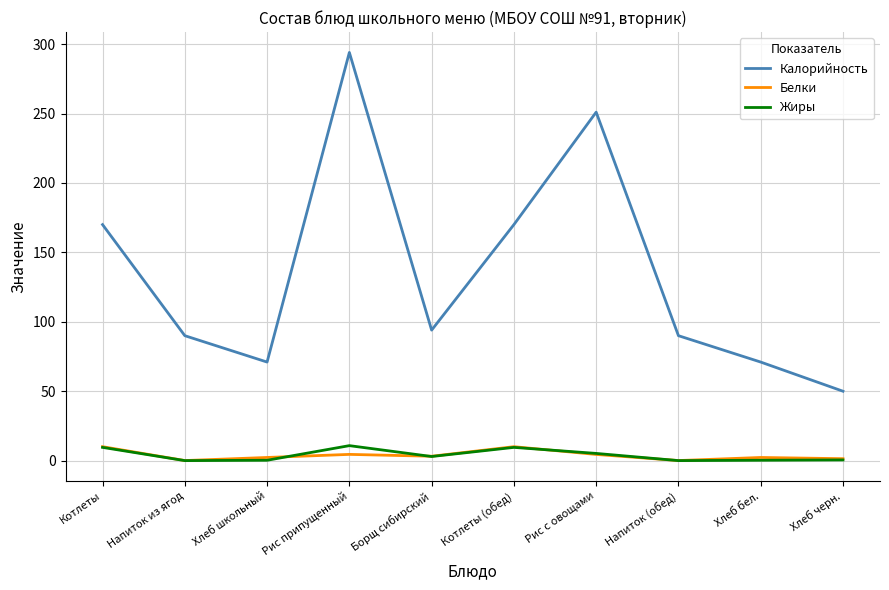

What is the sum of all Белки values?

38.3